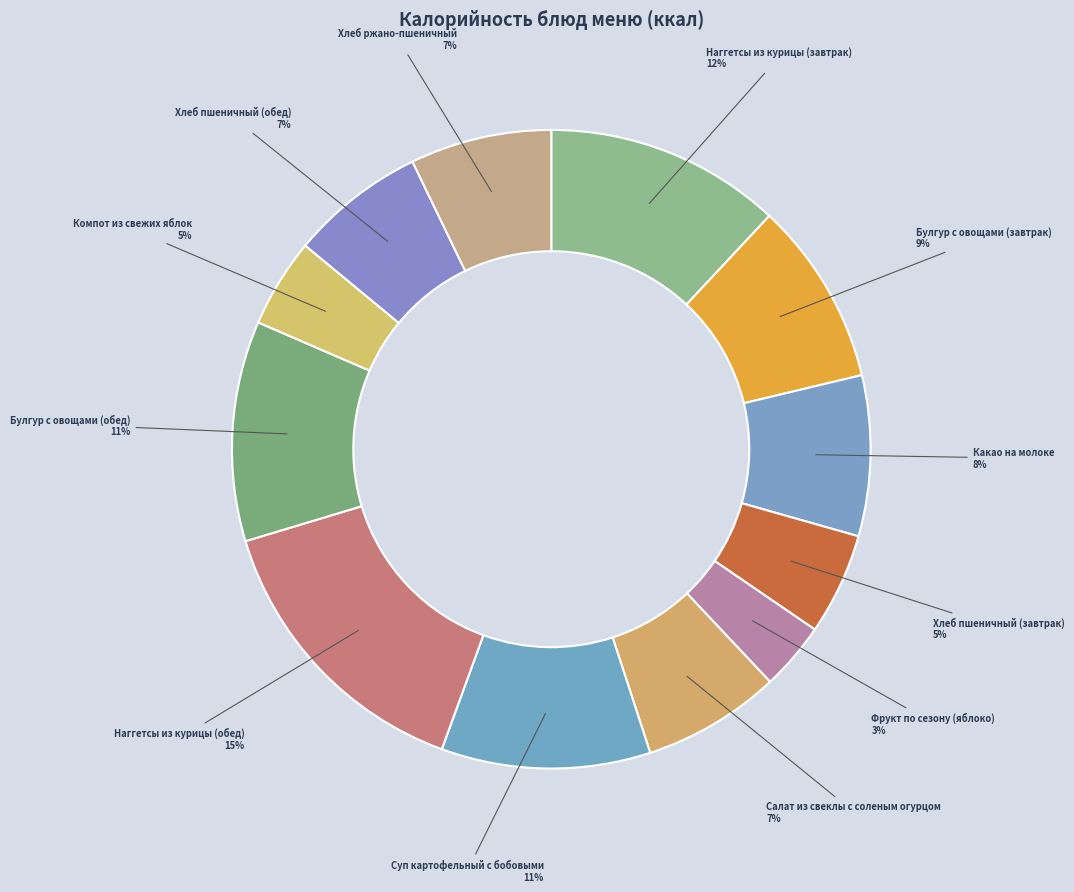

Count the number of slices in the pie.

12